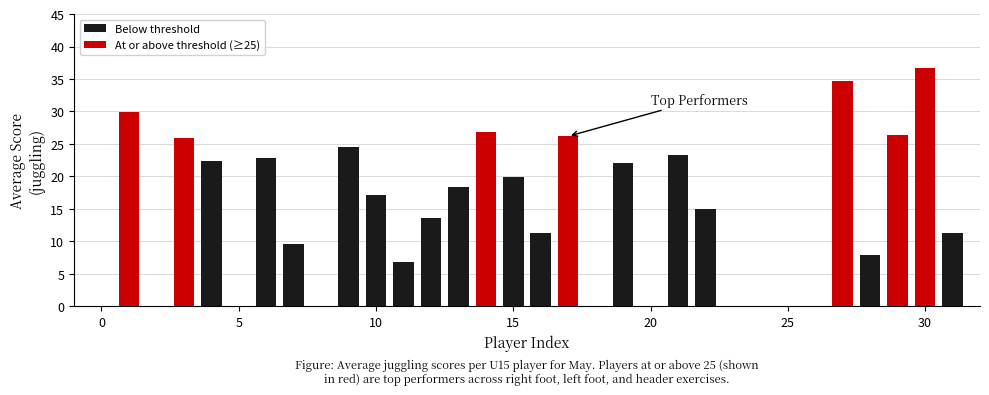

What is the sum of all values?

452.1